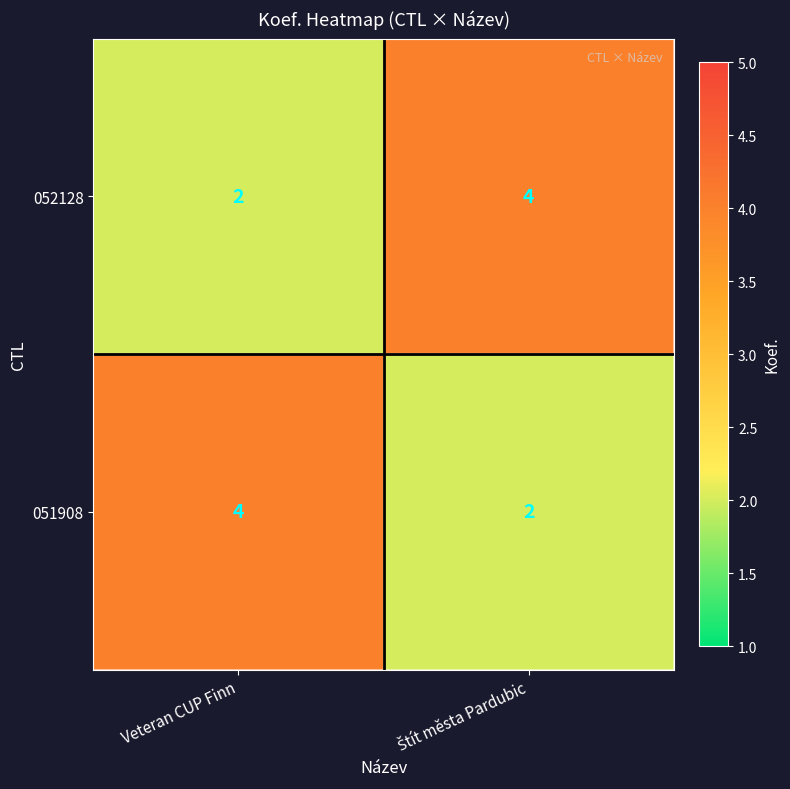

Where is 052128 nearest to the value 3?

Veteran CUP Finn